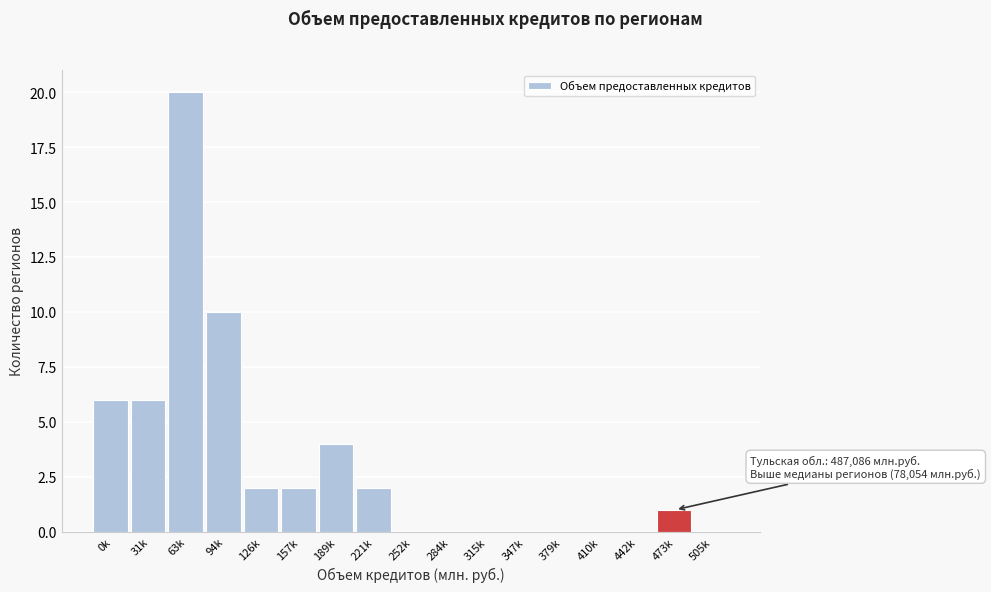

Reading left to right, extract all data points from this chart.

0k=6	31k=6	63k=20	94k=10	126k=2	157k=2	189k=4	221k=2	252k=0	284k=0	315k=0	347k=0	379k=0	410k=0	442k=0	473k=1	505k=0